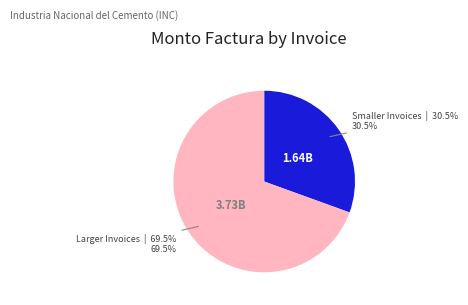

Which has a higher value, Larger Invoices or Smaller Invoices?

Larger Invoices